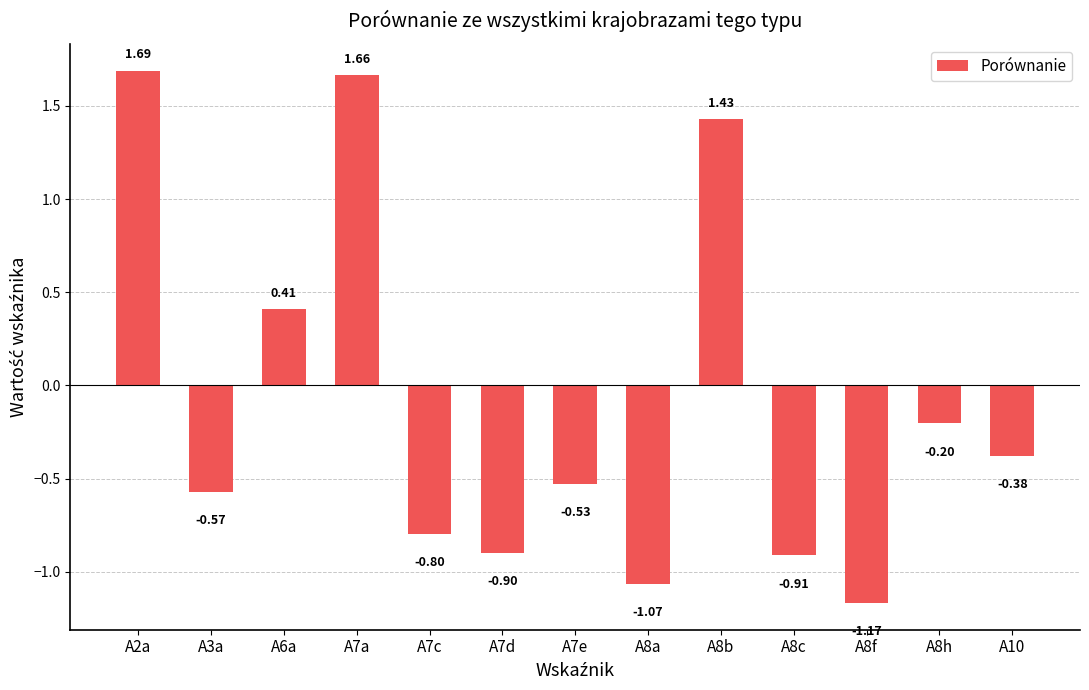

Between A10 and A7d, which is larger?

A10